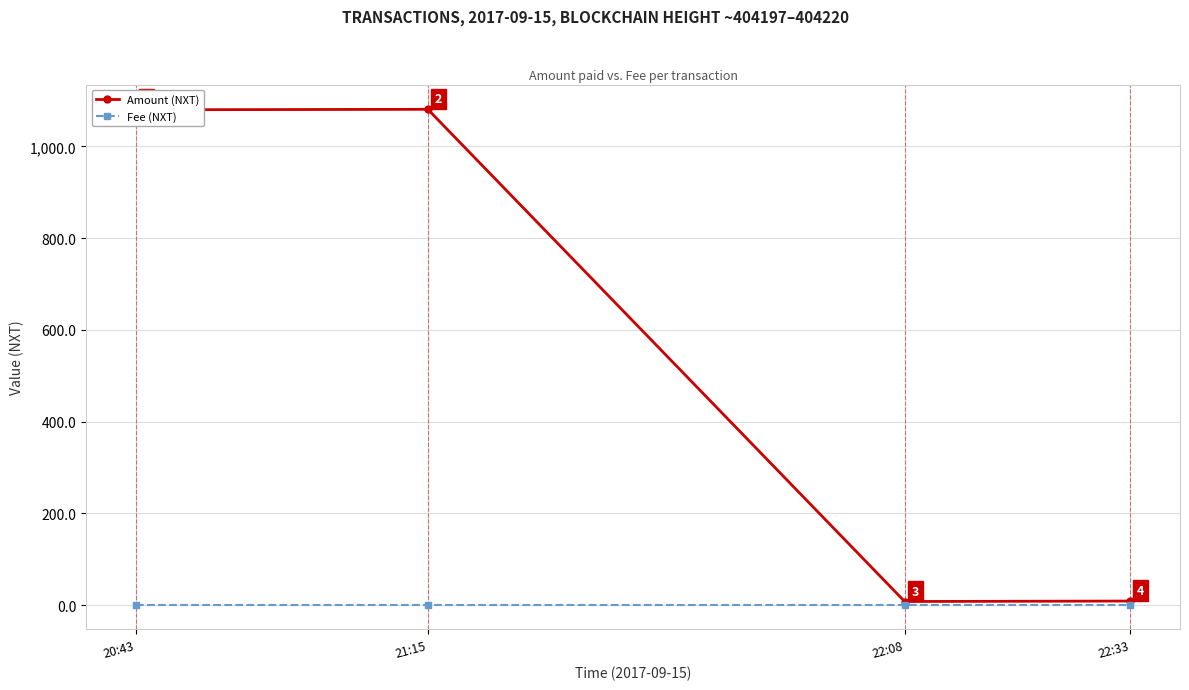

Read the Amount (NXT) value at 22:33.

9.0